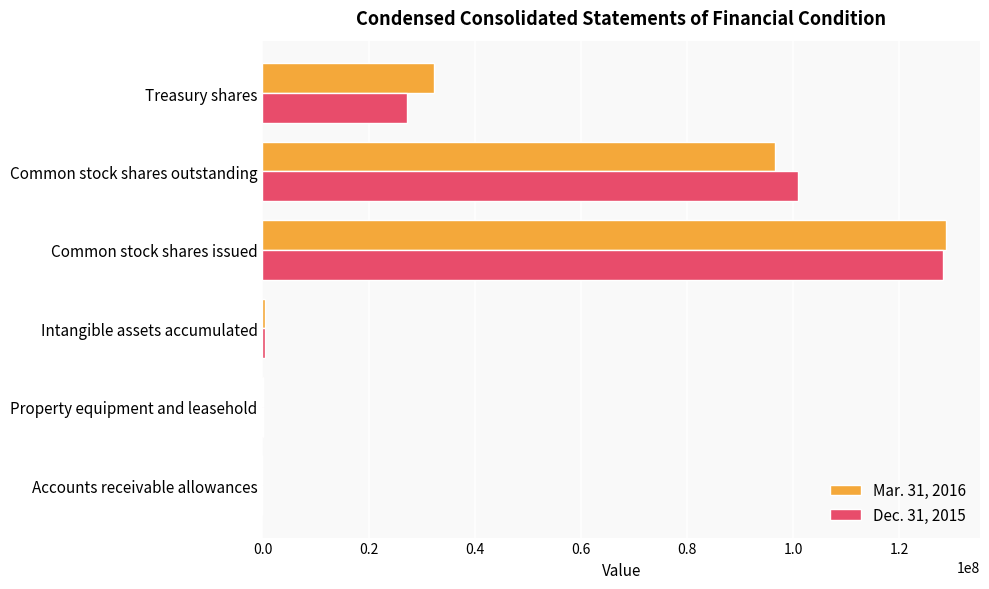

How many data points does each series have?

6